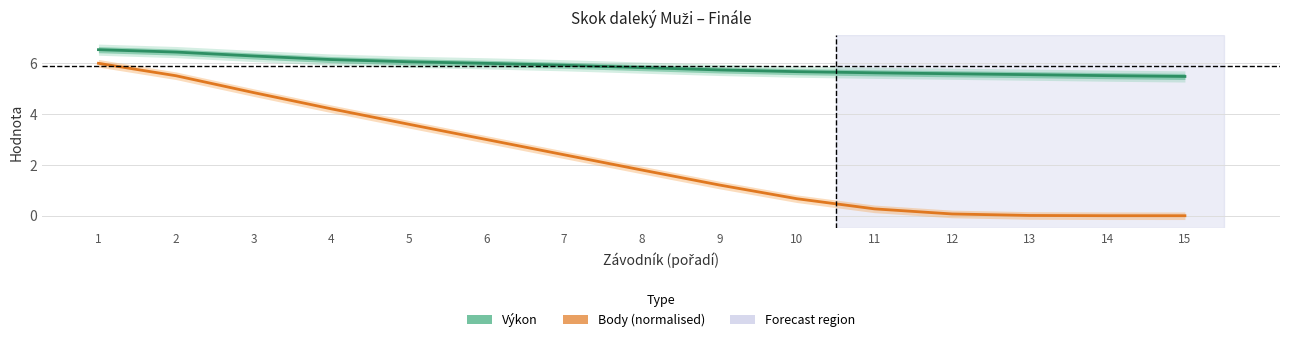

Which has a higher value, 15 or 8?

8